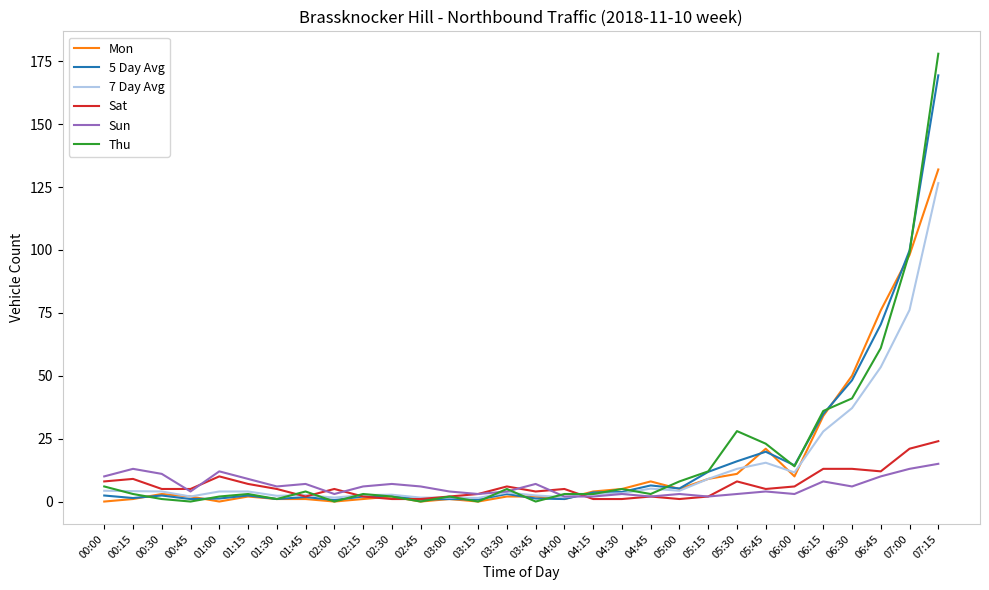

The Thu series shows 59.6 at 06:15. True or false?

False